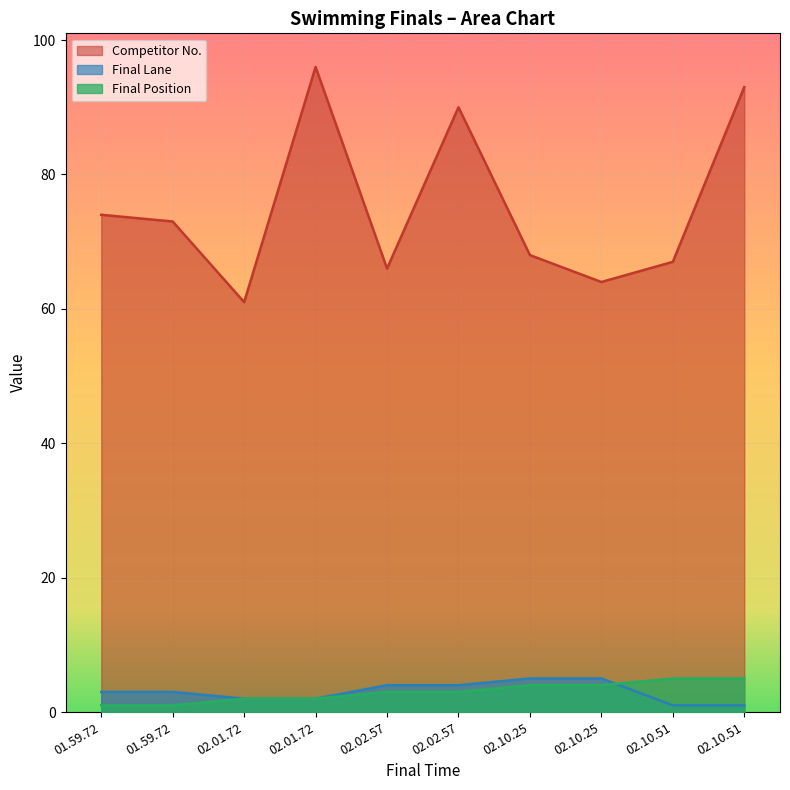

What is the sum of all Final Position values?

30